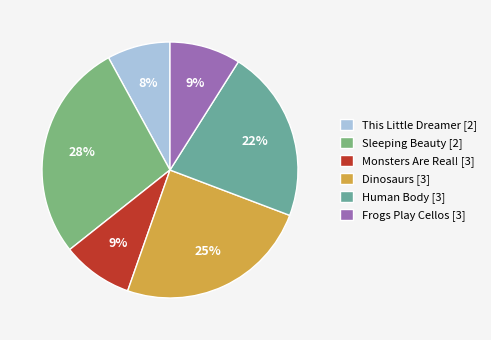

Is it true that Frogs Play Cellos is 23% of the pie?

False